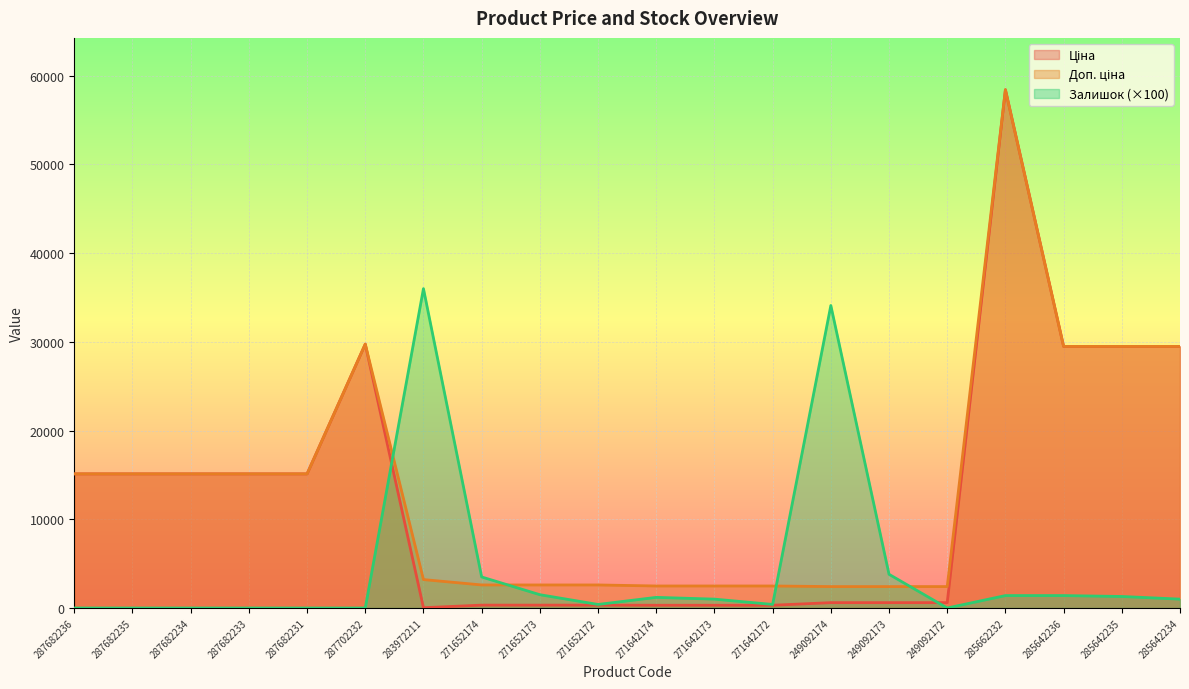

Where is the first local maximum for Доп. ціна?

287702232